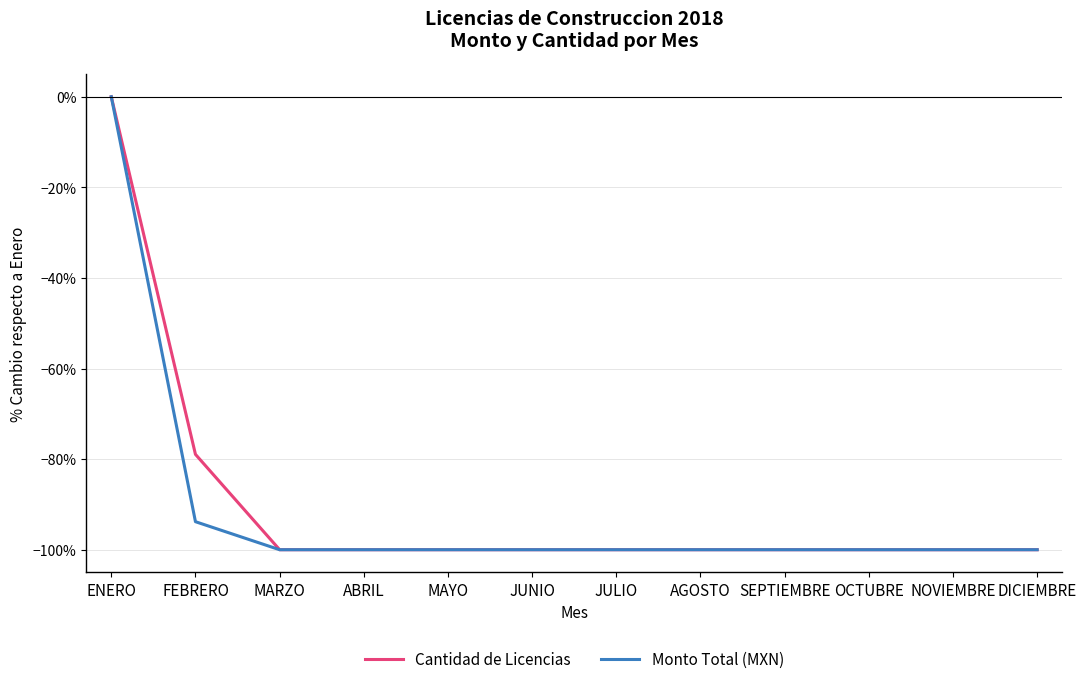

What value does the Monto Total (MXN) series have at MARZO?

-100.0